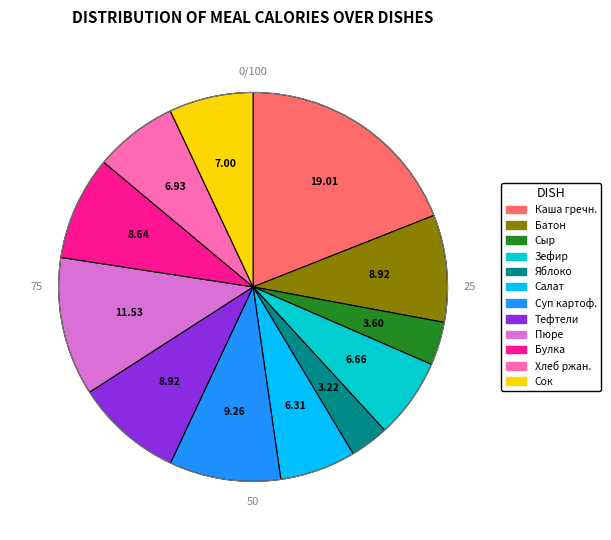

Combined, do Салат and Тефтели account for over 50%?

No